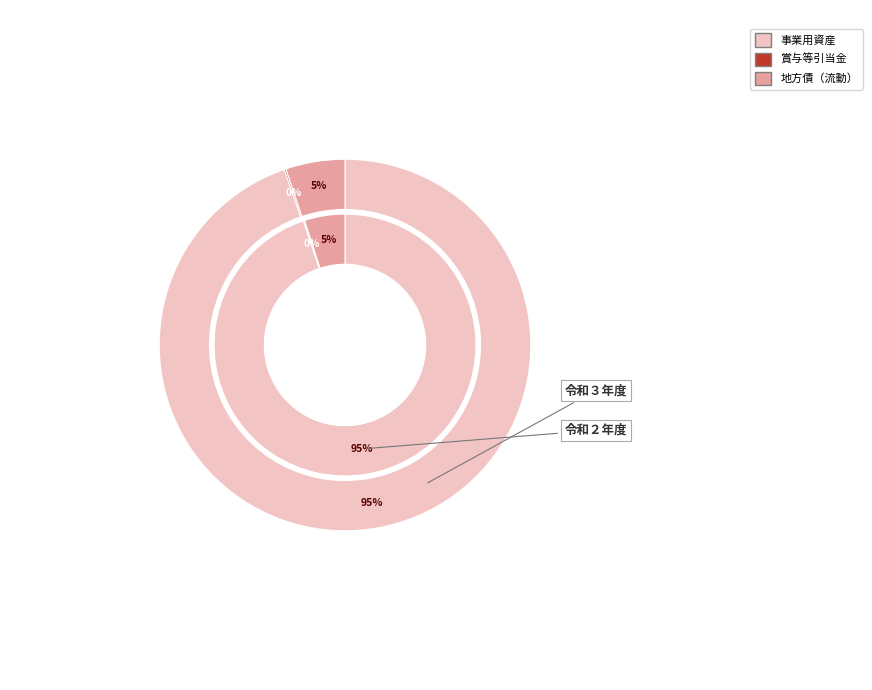

Which series has the widest spread of values?

事業用資産